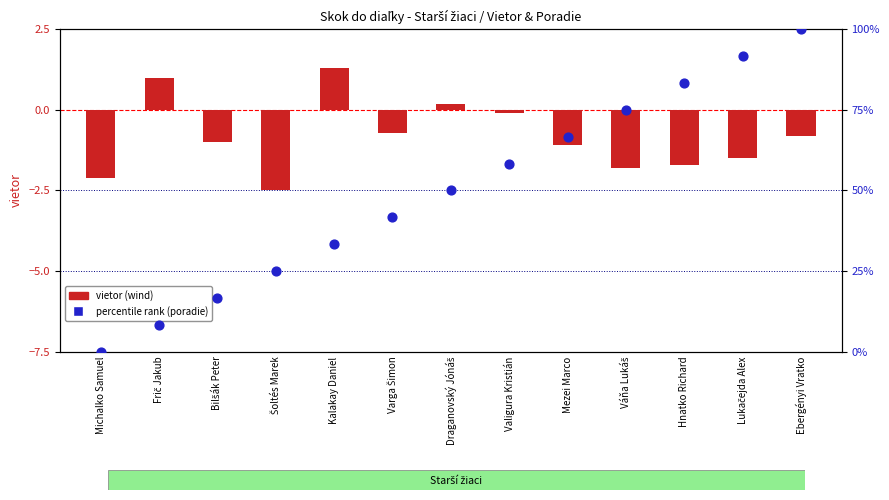

What are all the series names shown in the legend?

vietor (wind), percentile rank (poradie)